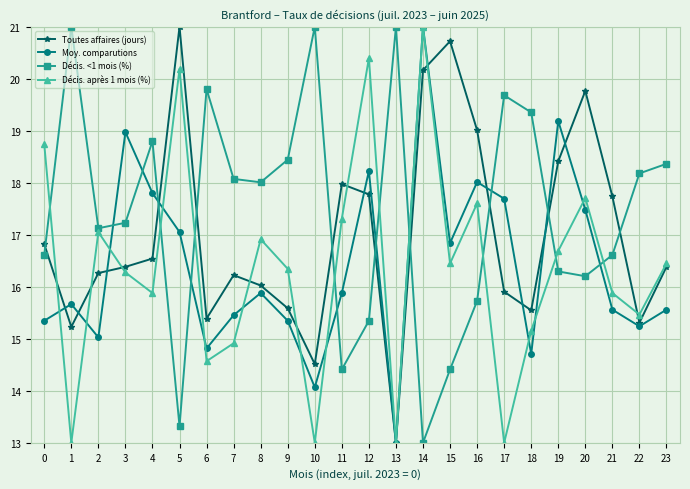

What is the maximum value for Moy. comparutions?

21.0